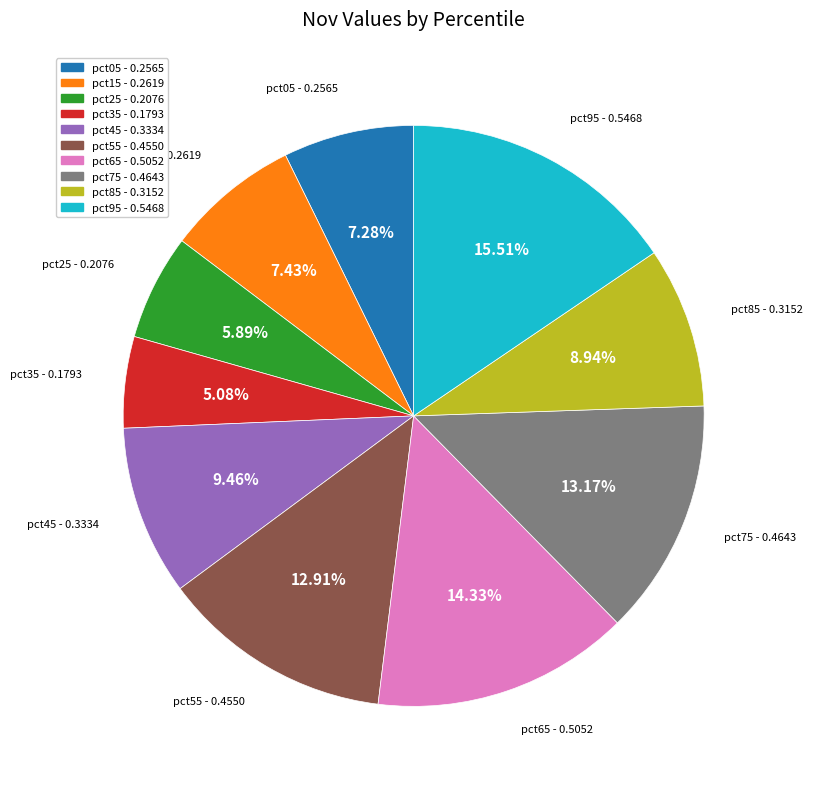

True or false: pct65 accounts for 14% of the total.

True